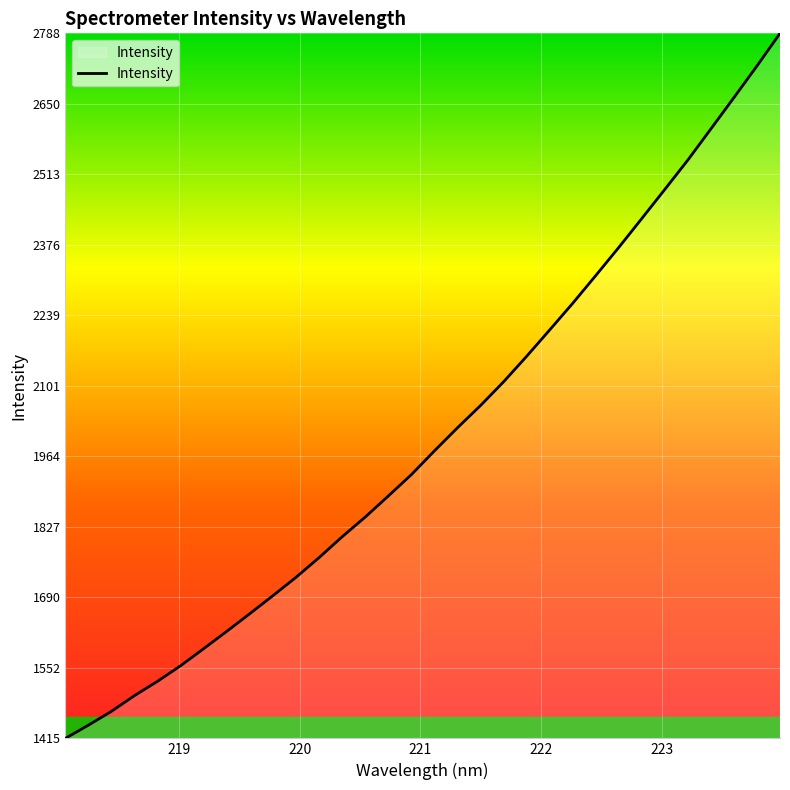

What is the difference between the maximum and minimum values?

1372.6